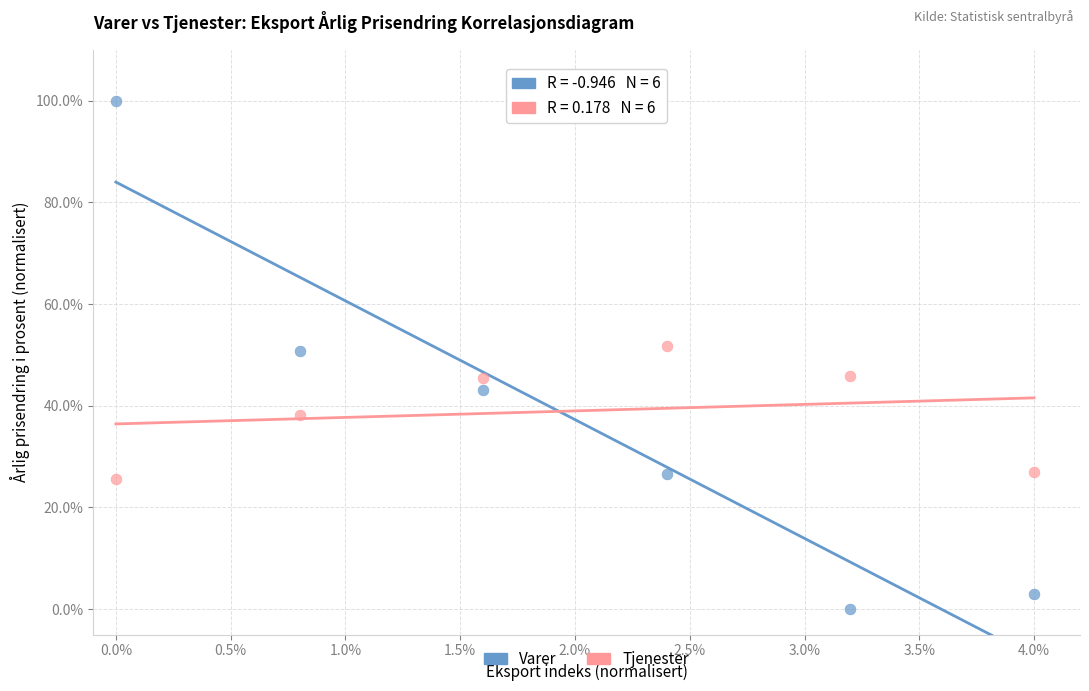

Which series has the largest Y range (max minus min)?

Varer